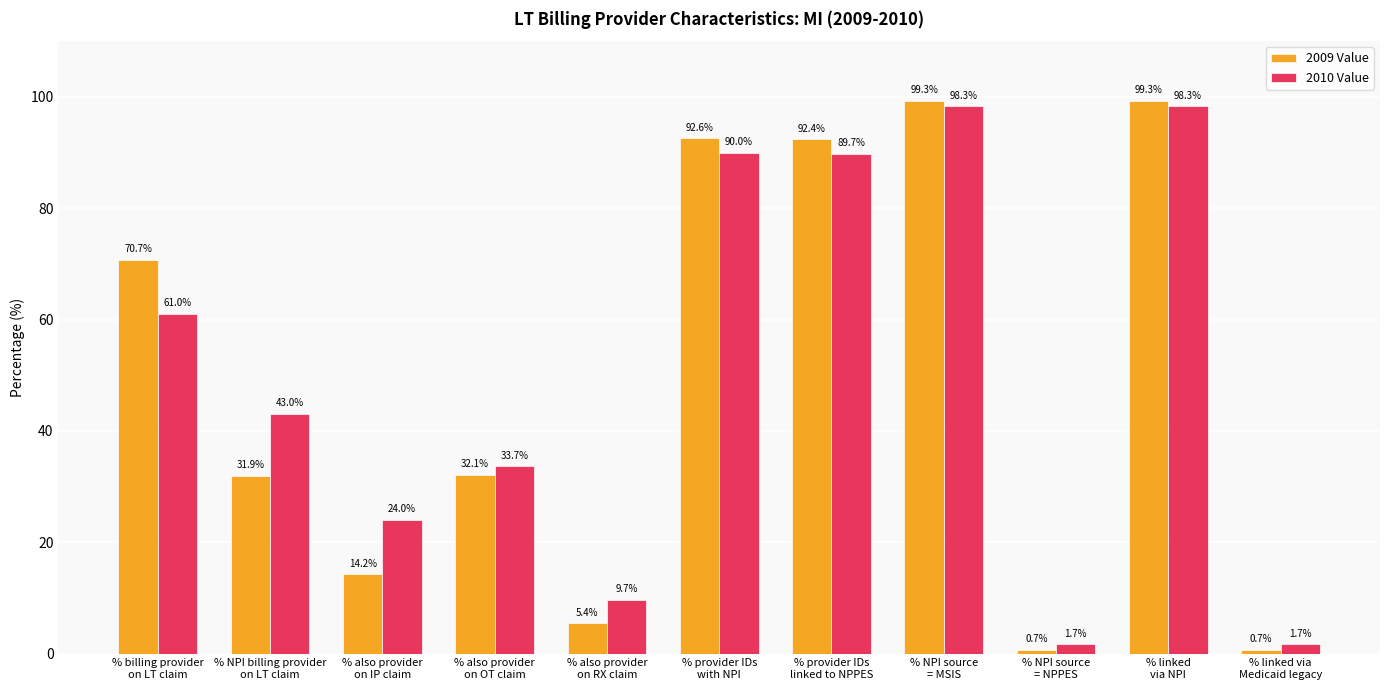

How many values in the 2010 Value series exceed 43?

6